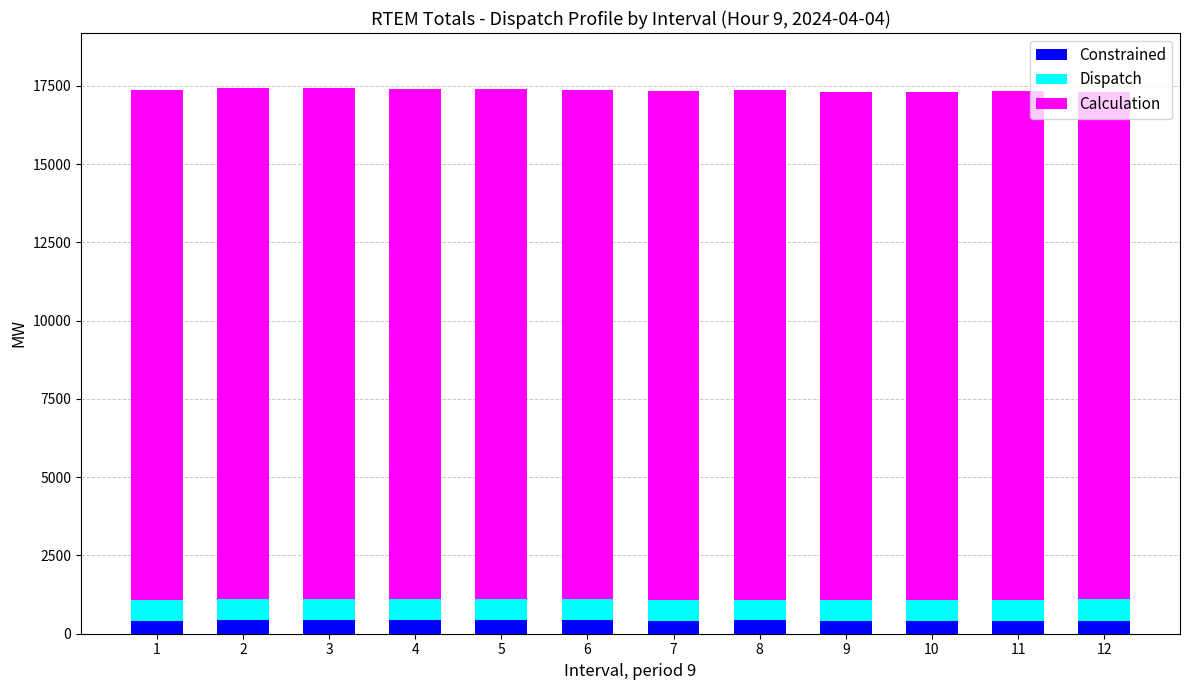

What is the lowest value of the Constrained series?

410.0